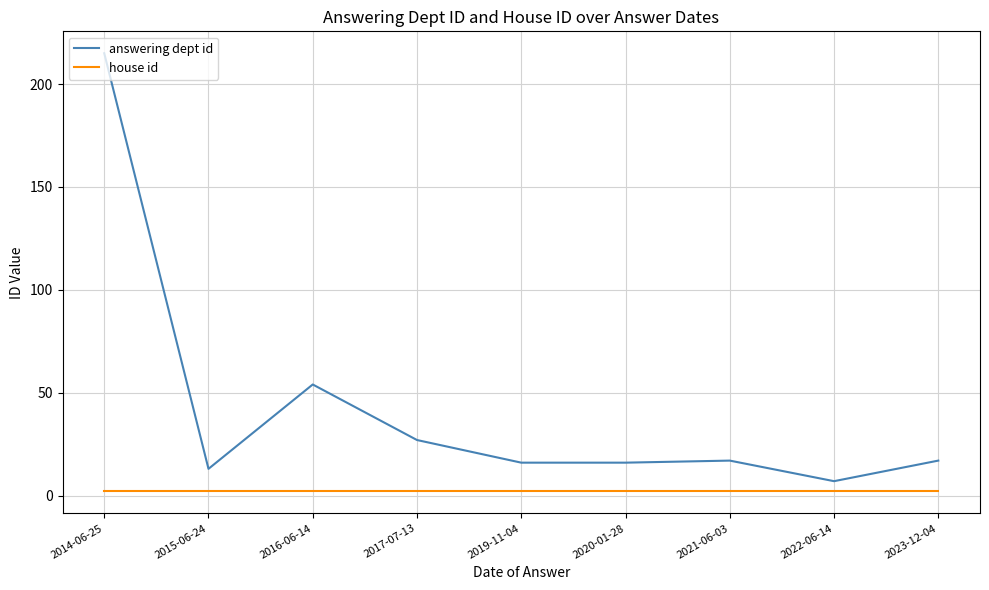

True or false: house id and answering dept id cross at least once.

False